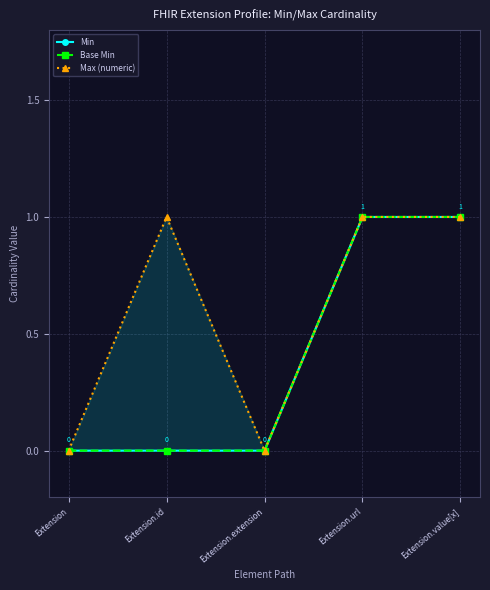

Count the number of data series in this chart.

3